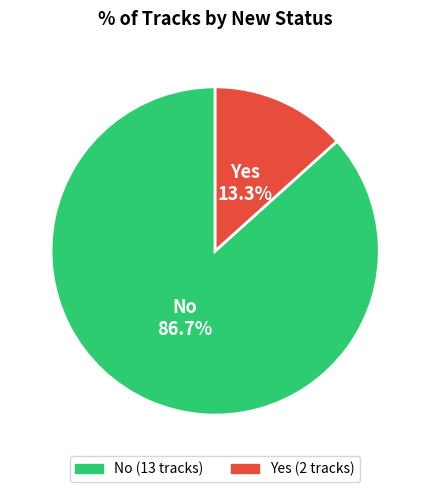

Combined, what portion of the pie is No and Yes?

100.0%